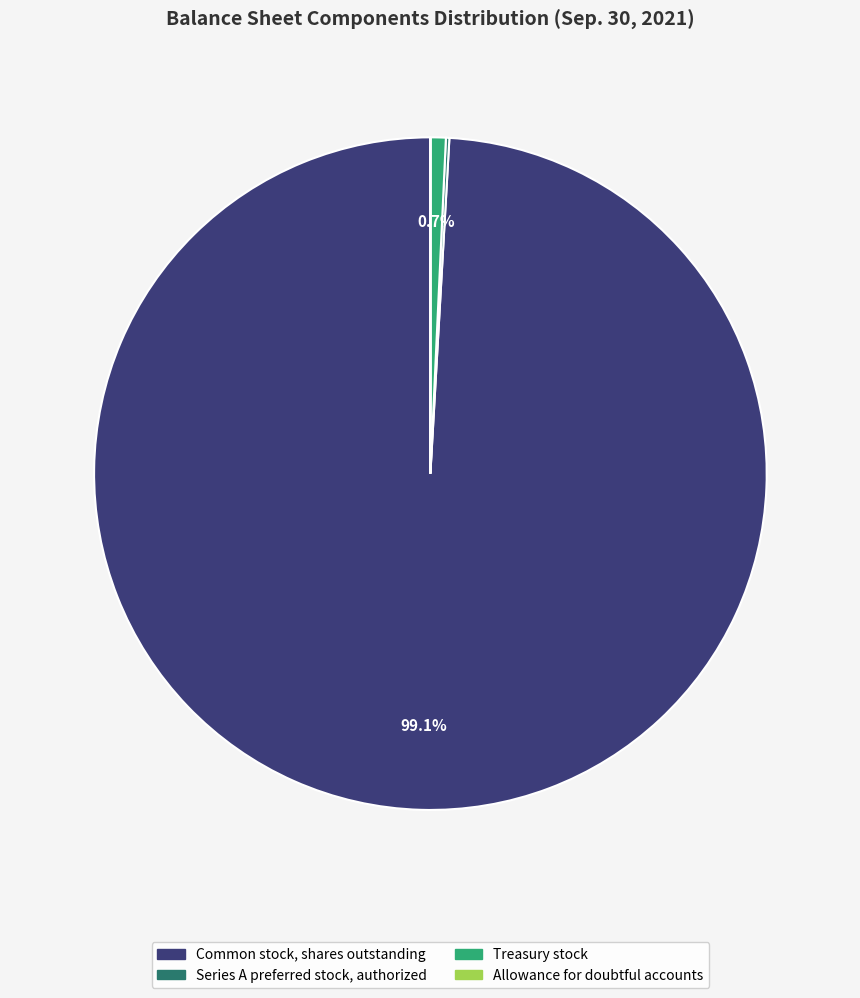

Is there any slice that represents more than half of the pie?

Yes